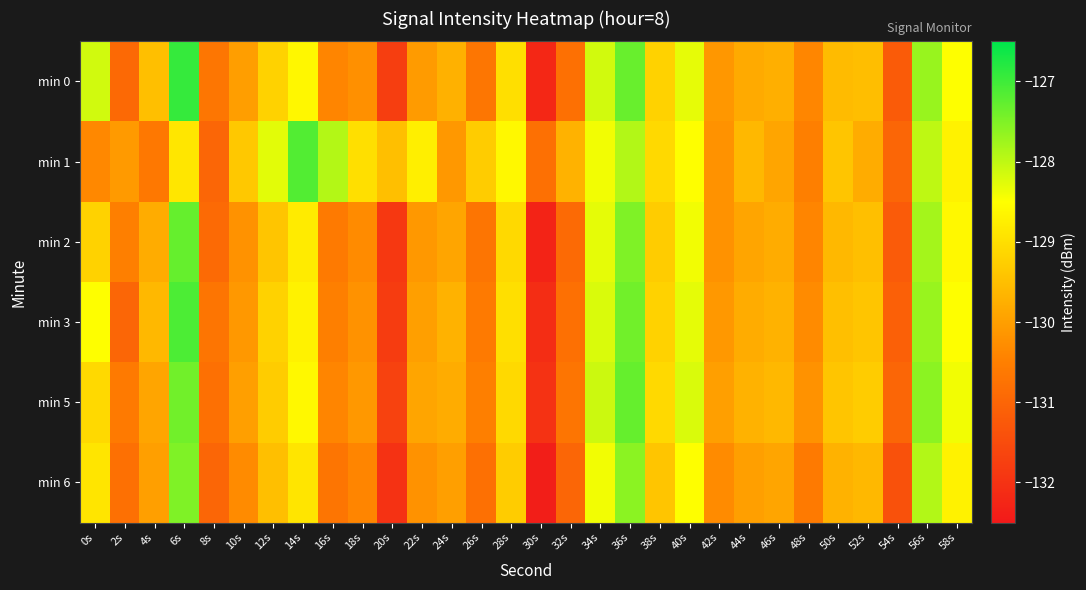

At which category does the chart reach its minimum across all series?

30s